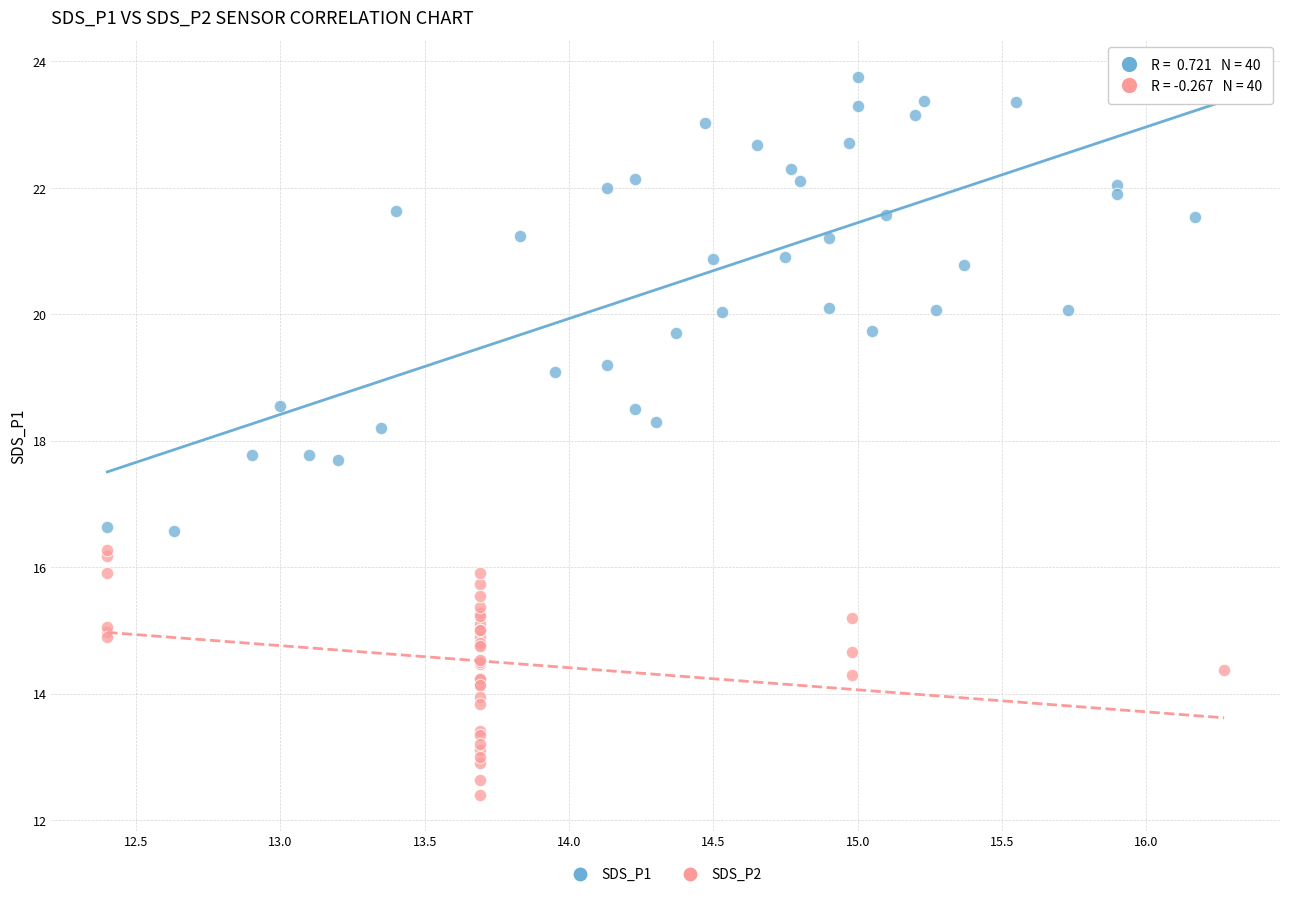

Which series has the largest Y range (max minus min)?

SDS_P1